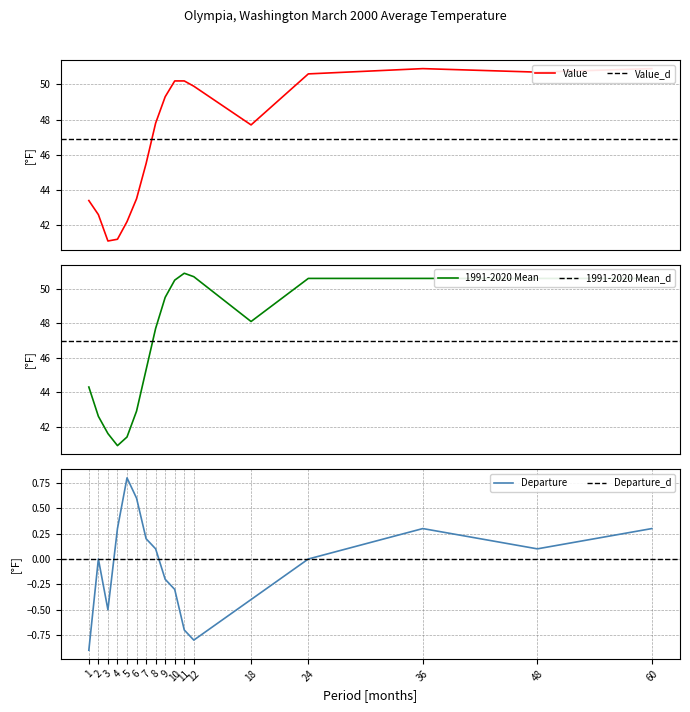

At which category is the sum across all series the highest?

36